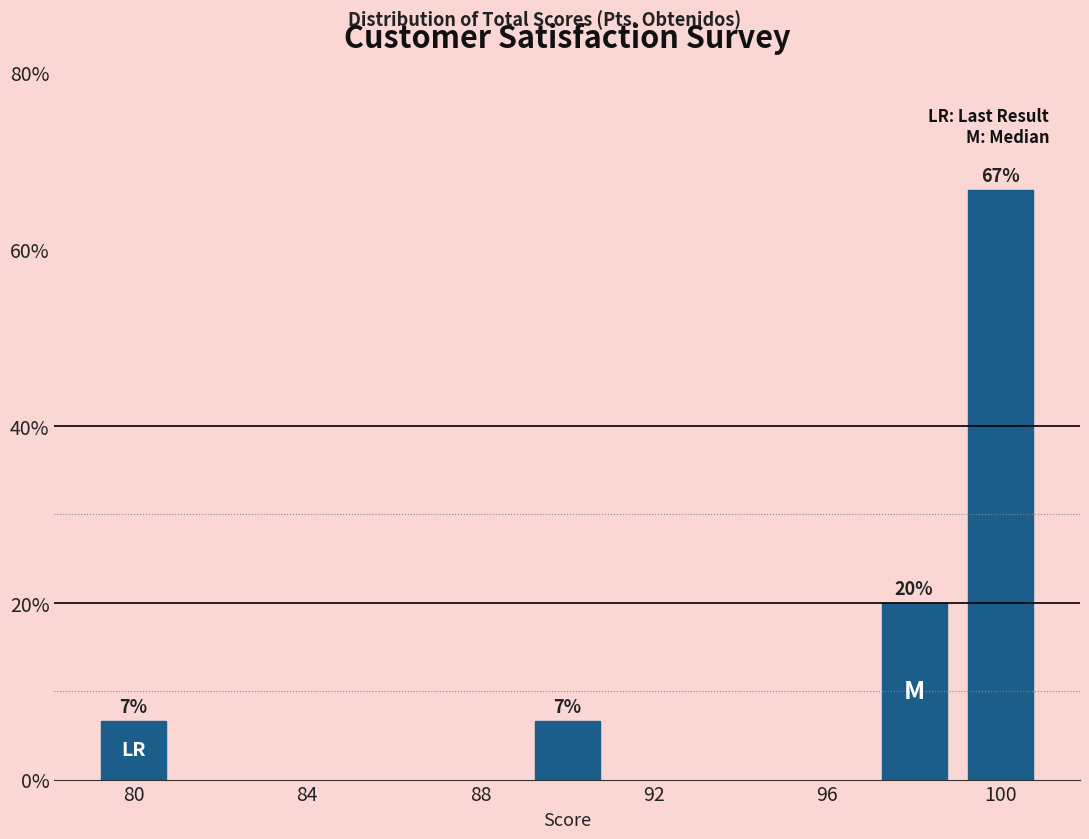

What is the maximum value shown in the chart?

66.7